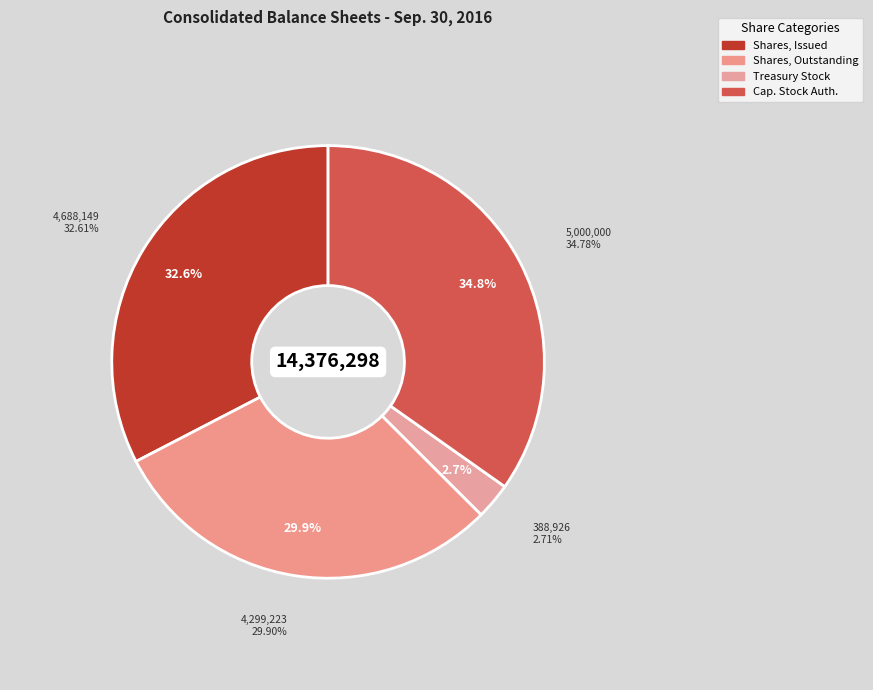

What is the total percentage of Common Stock, Shares, Issued and Capital Stock, Shares, Issued?

32.6%